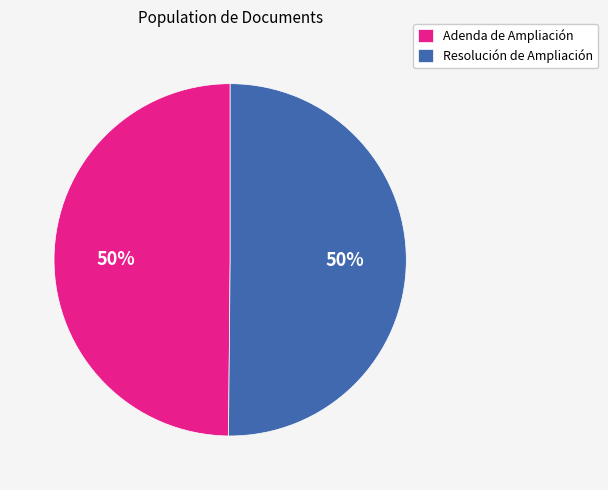

To the nearest percent, what percentage of the pie is Adenda de Ampliación?

50%